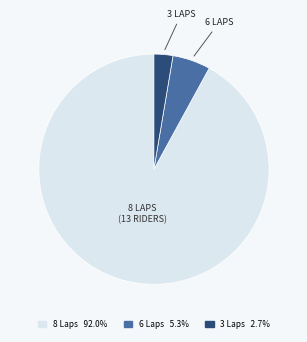

Is there any slice that represents more than half of the pie?

Yes